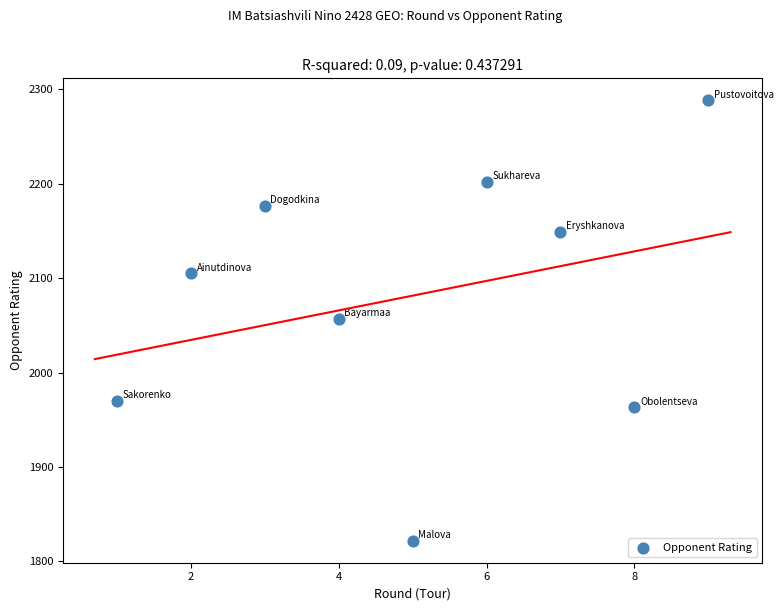

What is the range of X values (max minus min)?

8